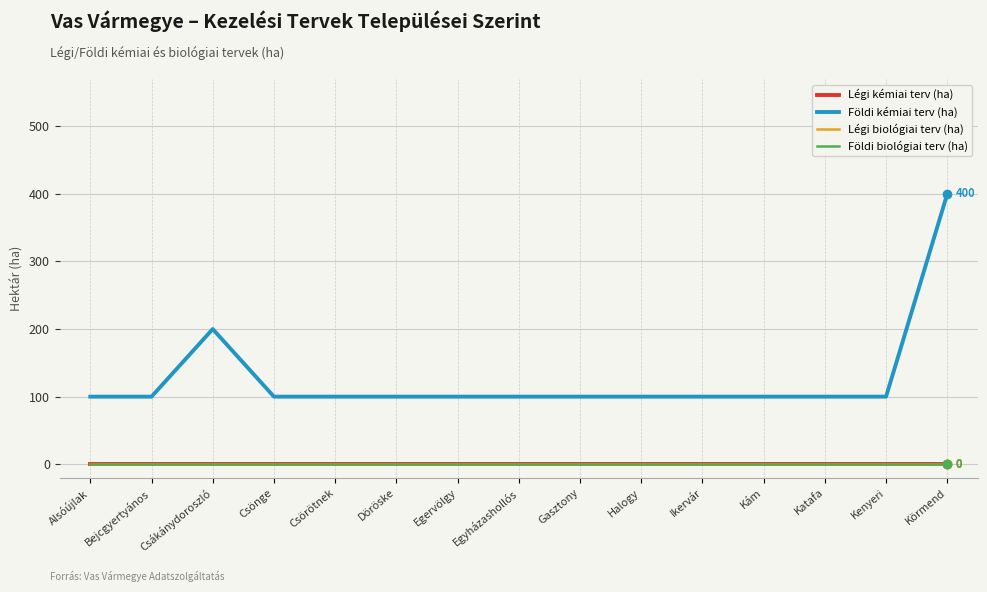

Does the chart have visible grid lines?

Yes